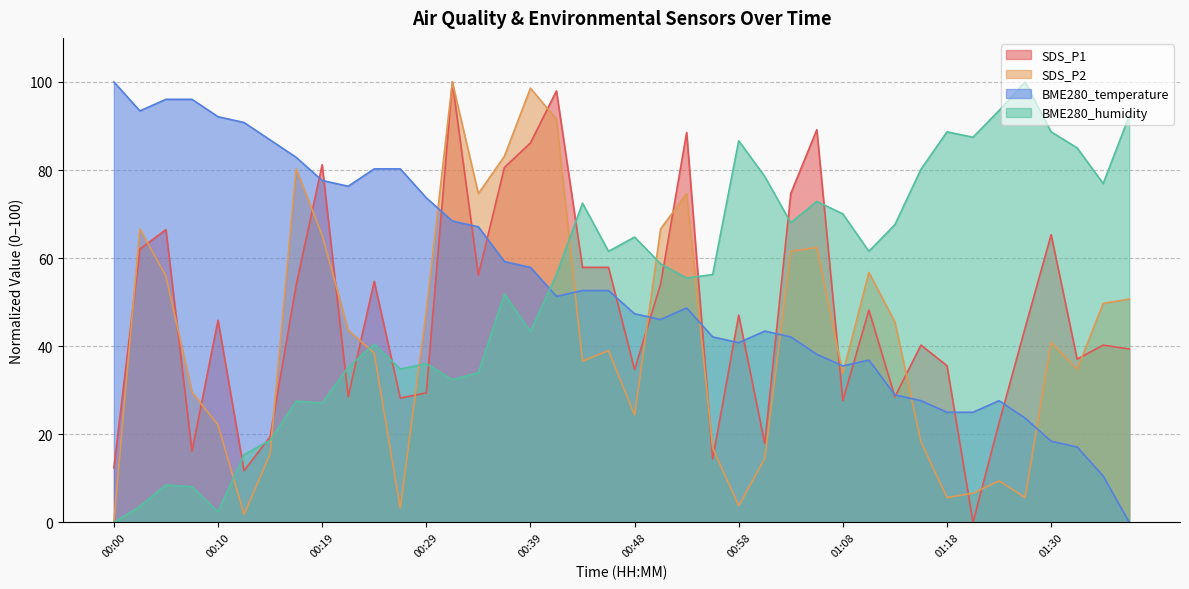

Is the value of BME280_humidity at 00:14 greater than the value of BME280_temperature at 01:16?

No